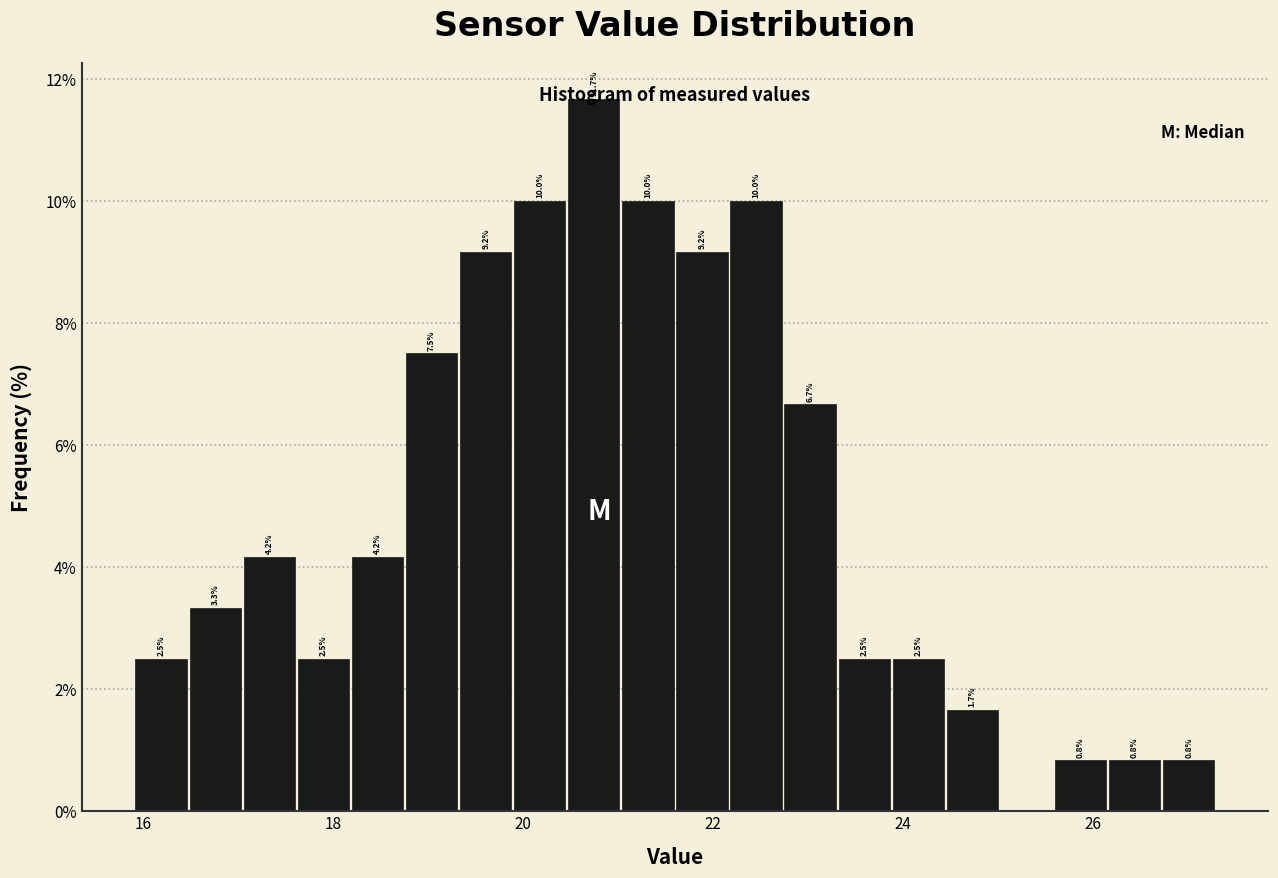

Around what value on the x-axis is the tallest bar? Give the approximate position of its centre, as read against the axis.

20.8